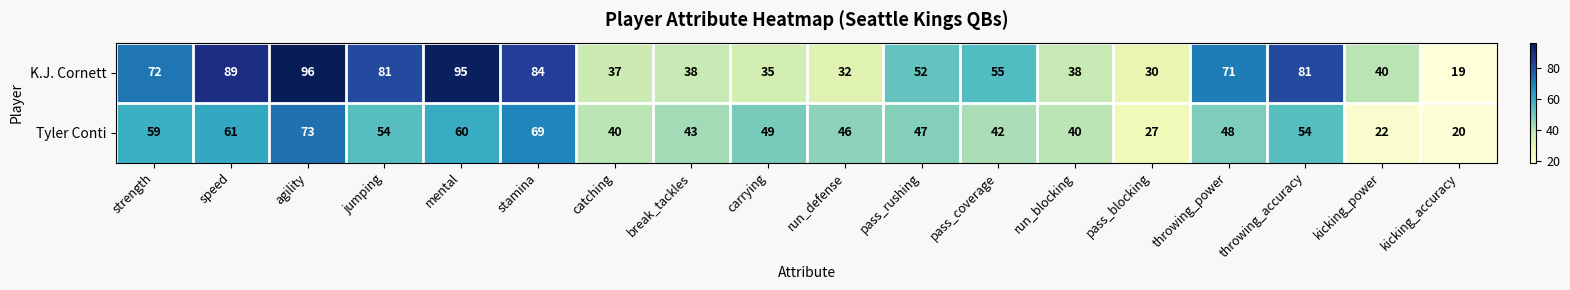

Is it true that K.J. Cornett equals 12 at pass_blocking?

False